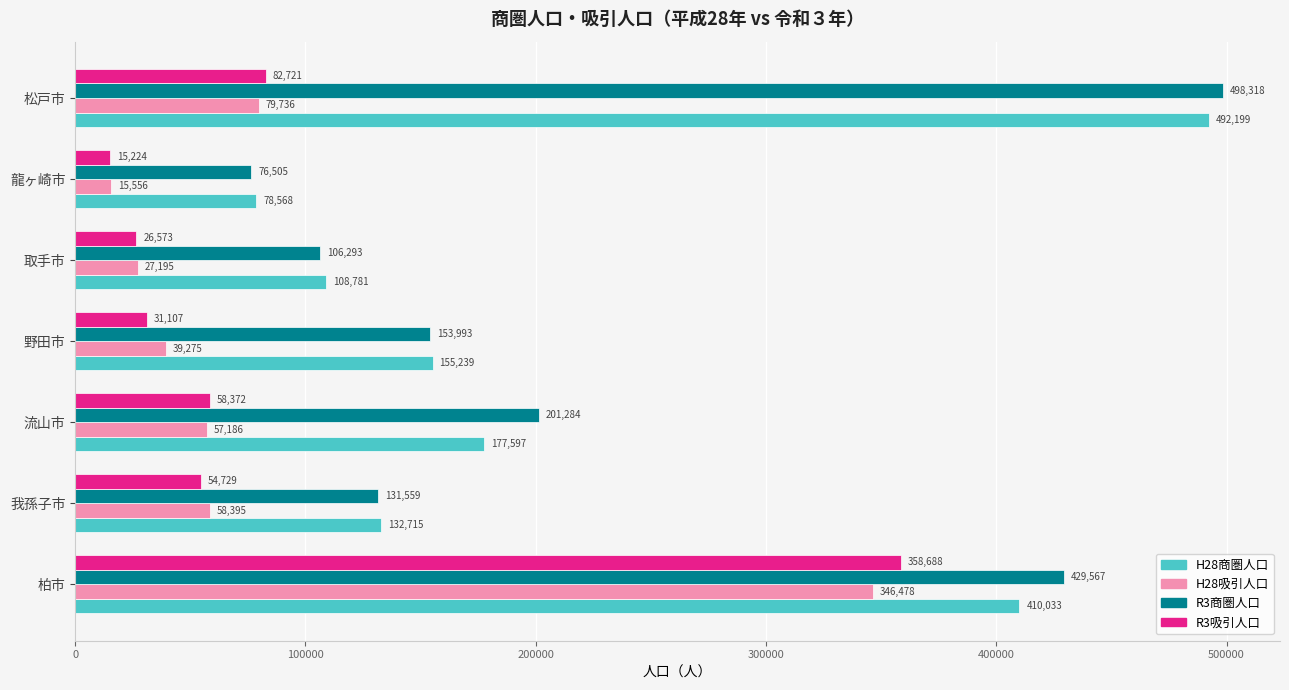

True or false: H28吸引人口 has a value of 58395 at 我孫子市.

True